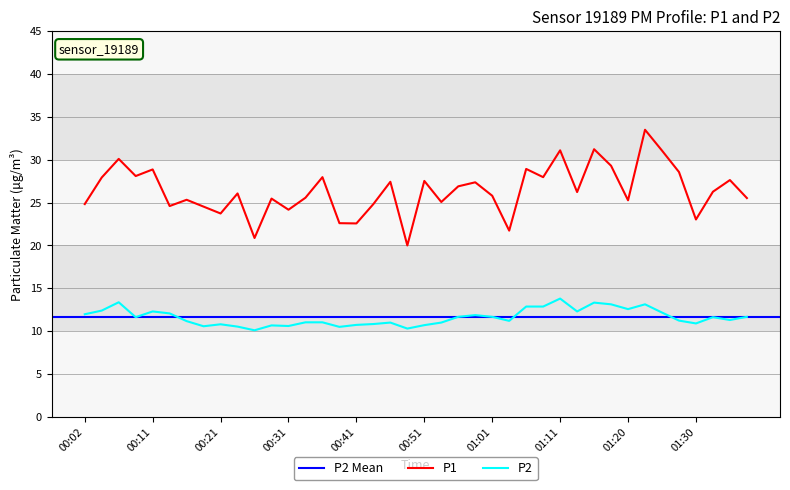

What is the sum of the P1 values at 00:56 and 01:23?

60.4